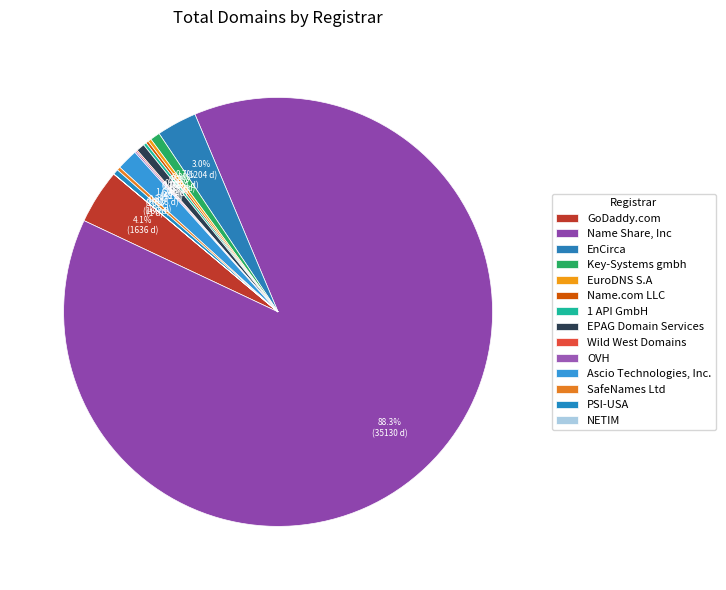

What is the change in value from EuroDNS S.A to SafeNames Ltd?

+5